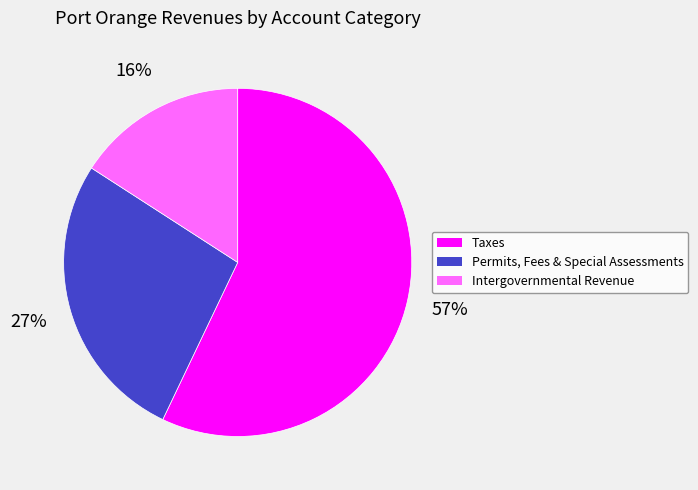

Is there a majority slice in this chart?

Yes